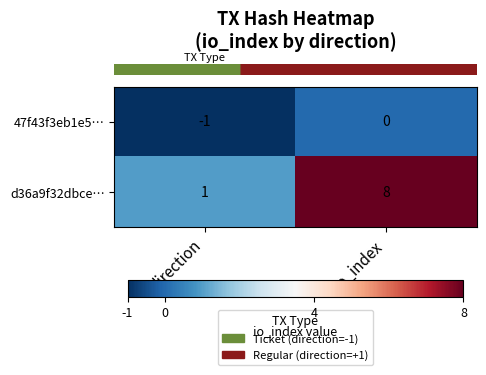

Reading left to right, transcribe all the data shown in this chart.

47f43f3eb1e5…: -1	0
d36a9f32dbce…: 1	8